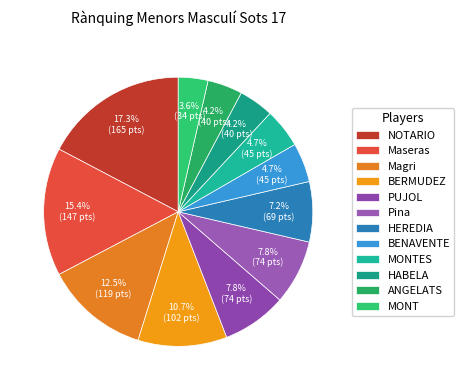

Does Maseras account for over 50% of the chart?

No